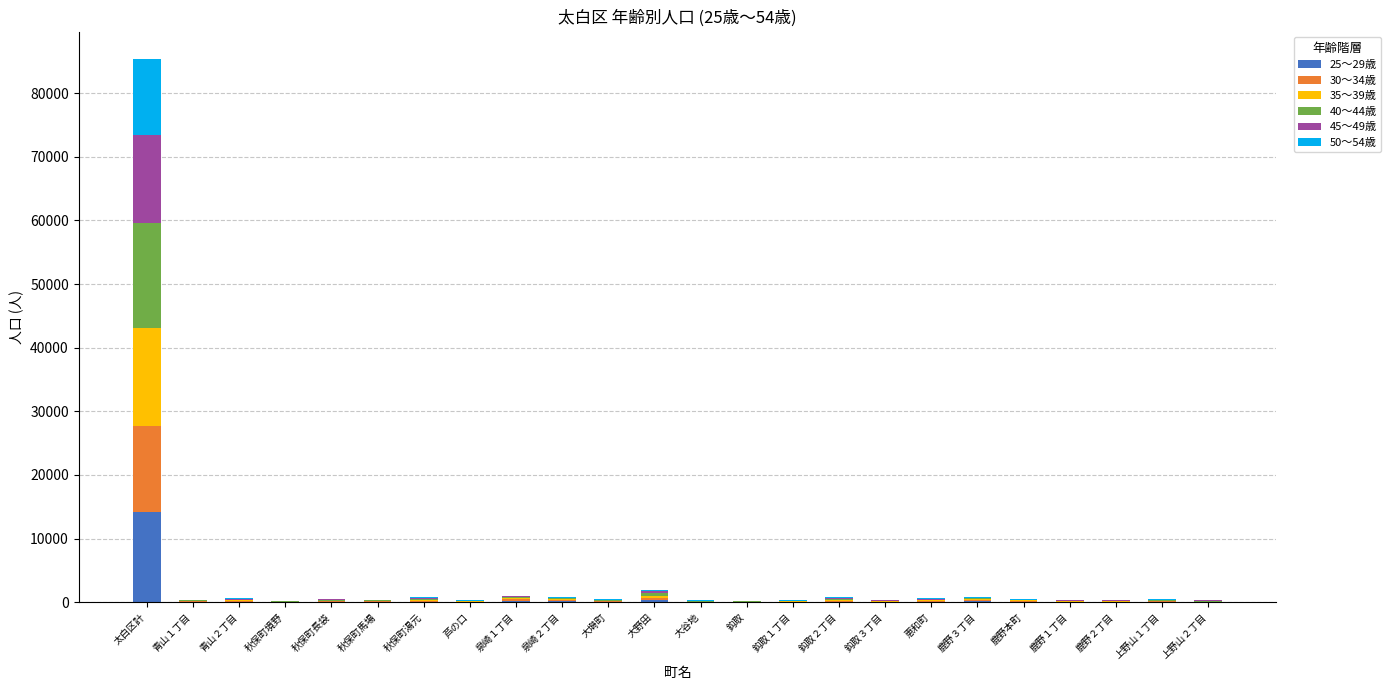

At which category is the sum across all series the highest?

太白区計